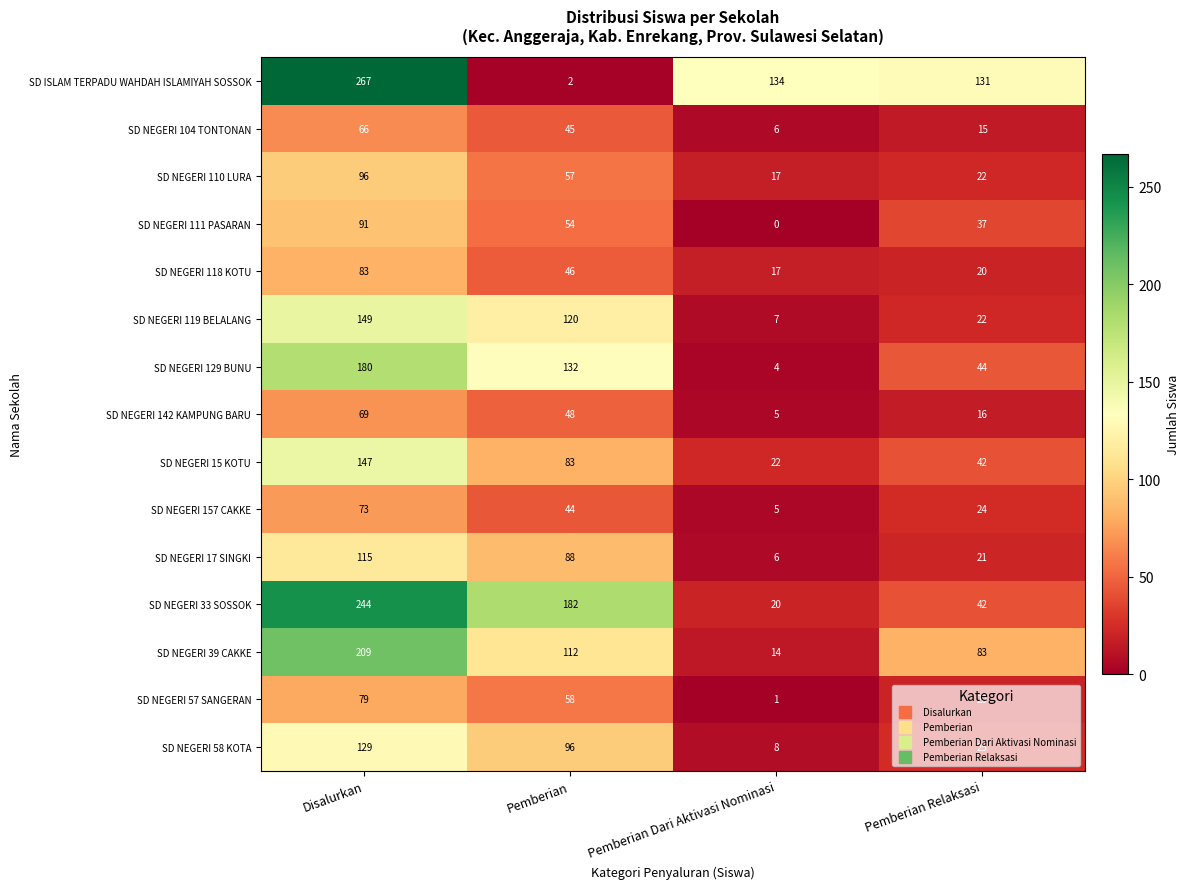

What is the lowest value of the SD NEGERI 129 BUNU series?

4